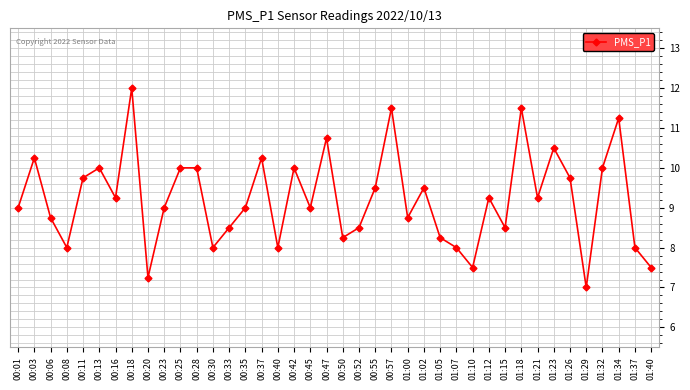

What is the minimum value shown in the chart?

7.0